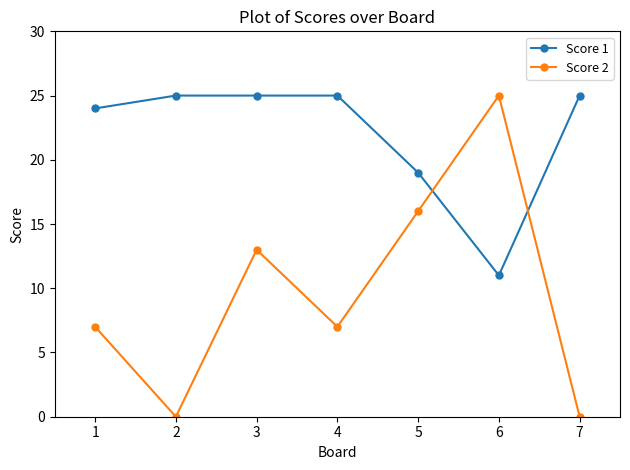

Which series has the widest spread of values?

Score 2